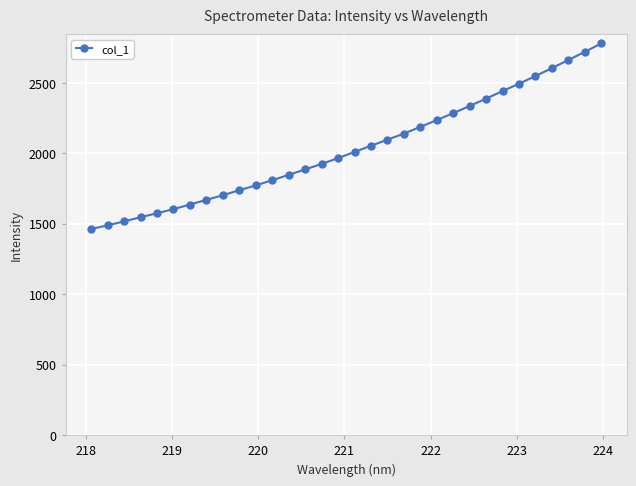

What is the minimum value shown in the chart?

1463.0